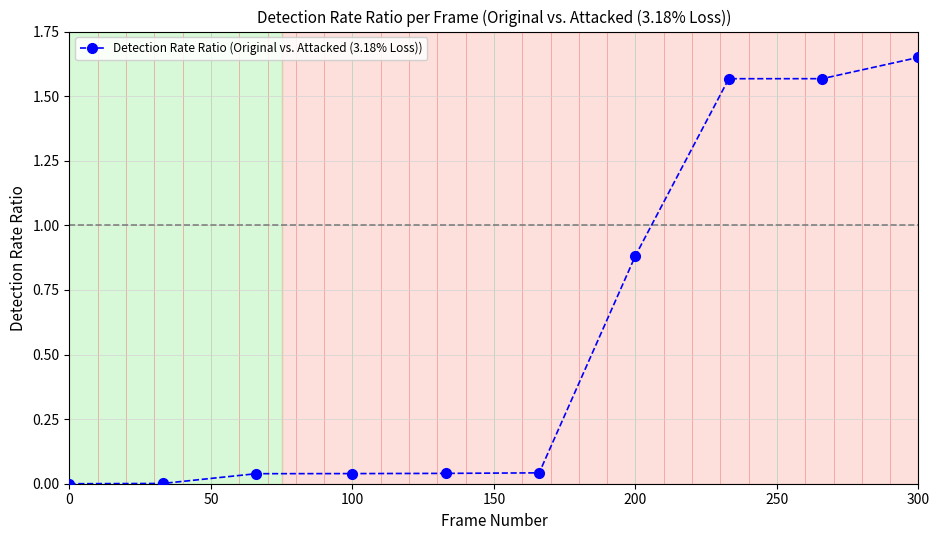

What is the average value?

0.6